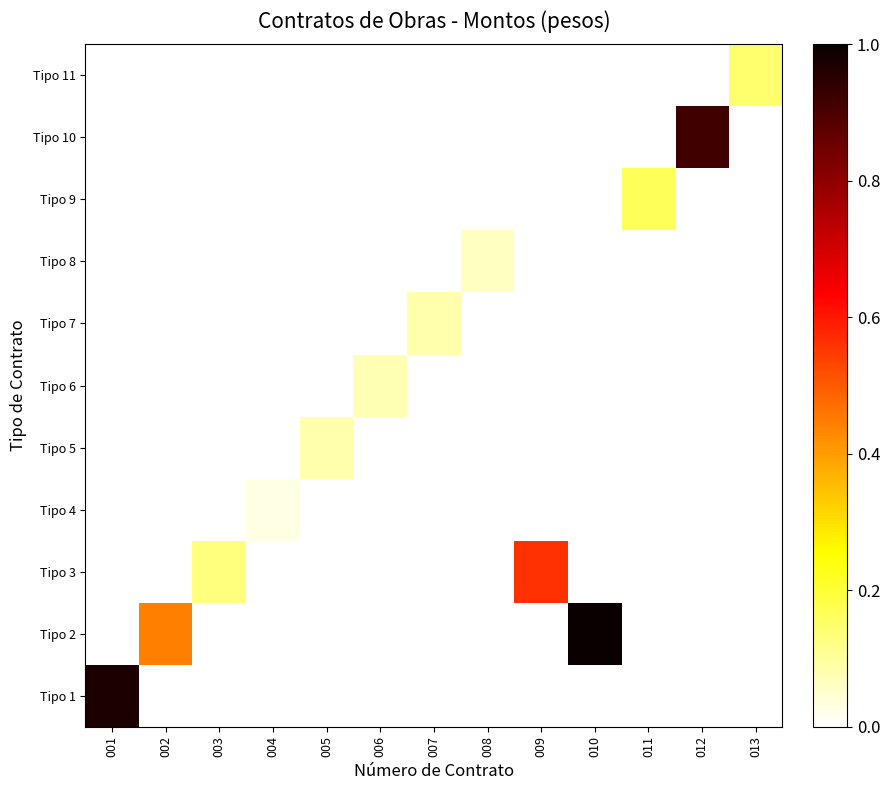

At how many categories does at least one series exceed 0?

13